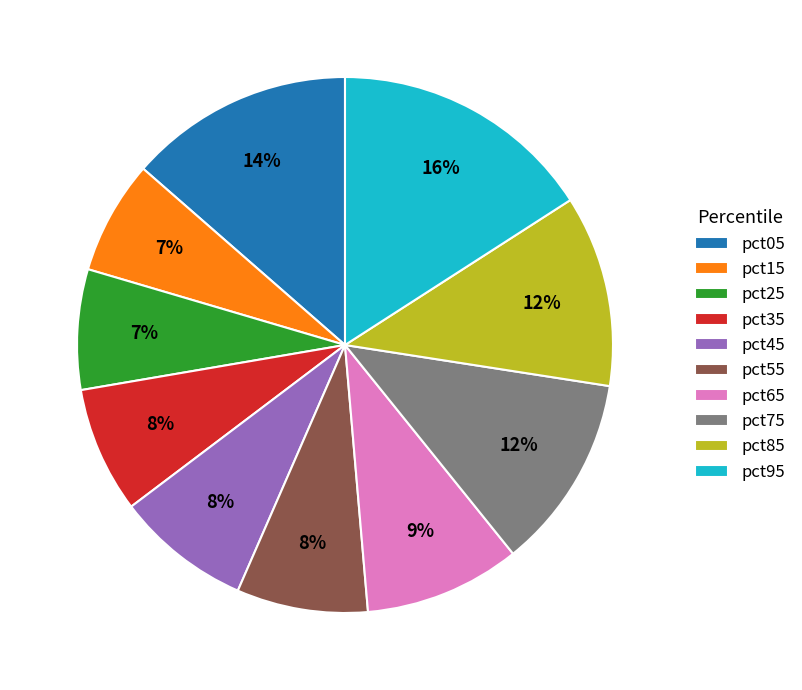

To the nearest percent, what is the difference between the pct95 and pct25 slice percentages?

9%